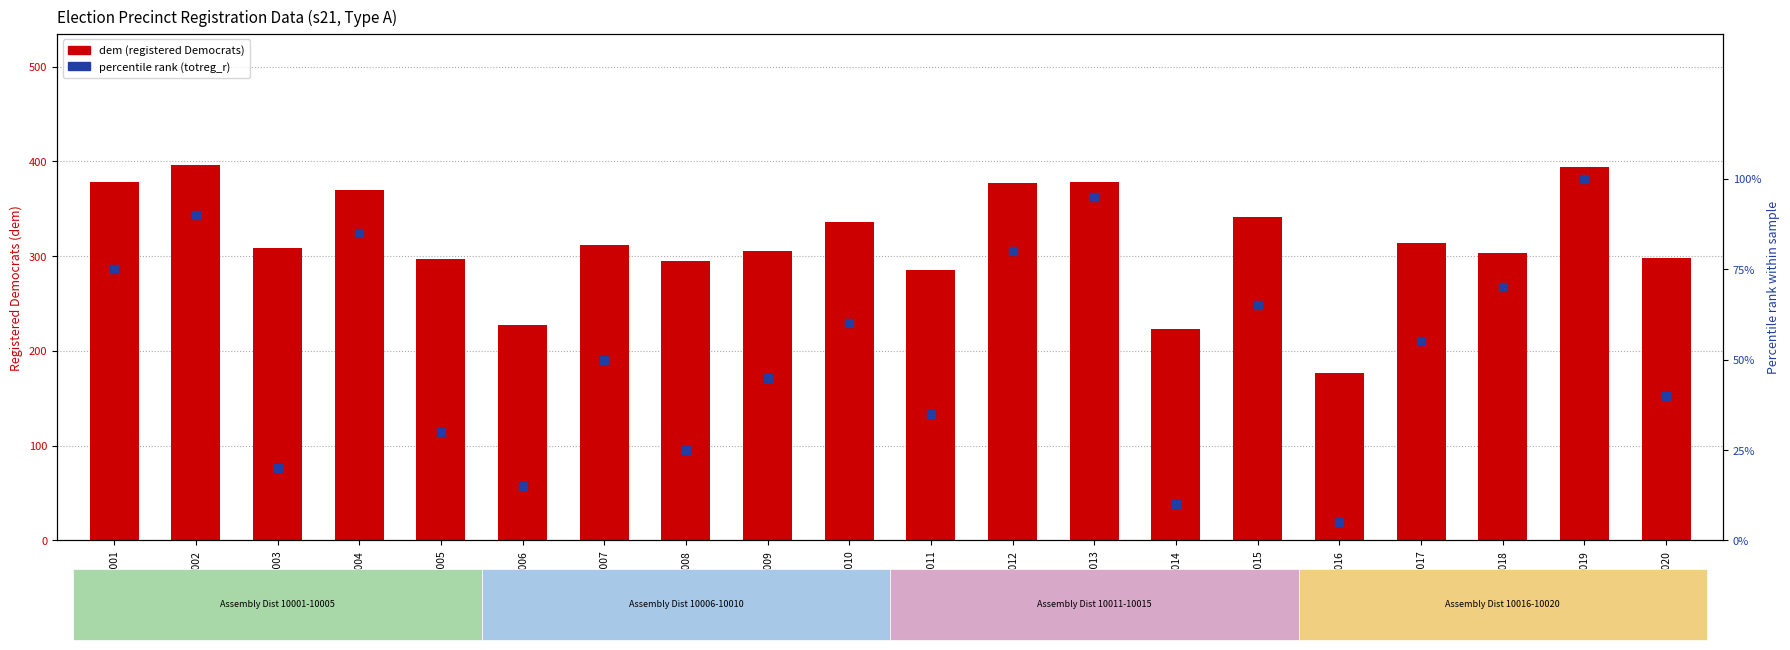

What are all the series names shown in the legend?

dem (registered Democrats), percentile rank (totreg_r)